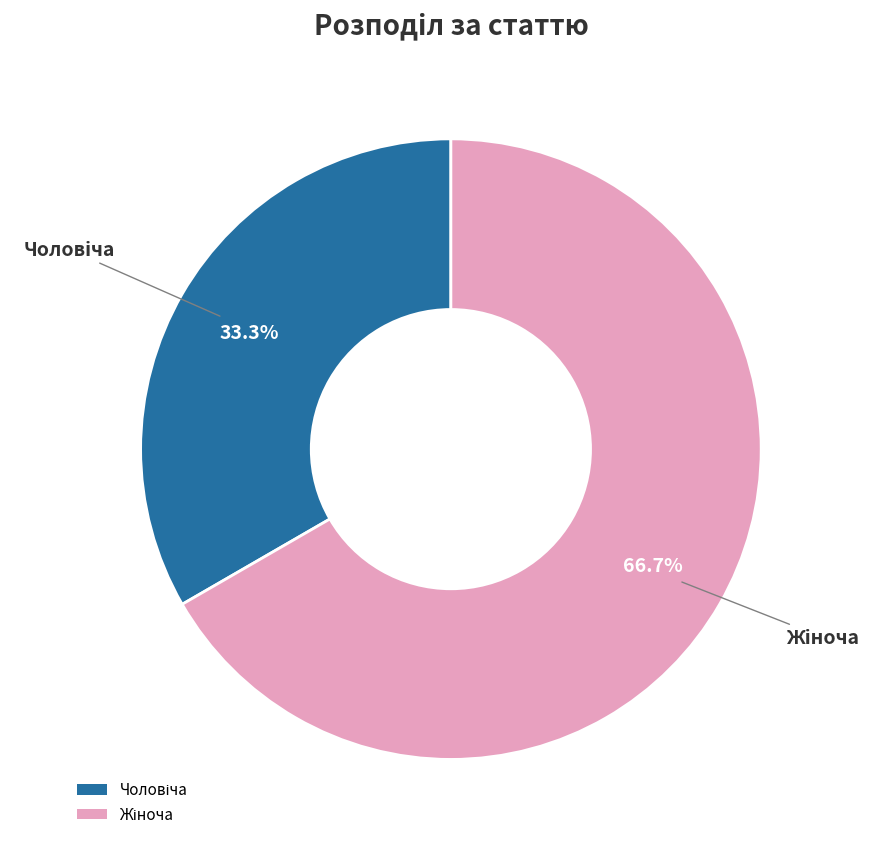

How many segments does this pie chart have?

2